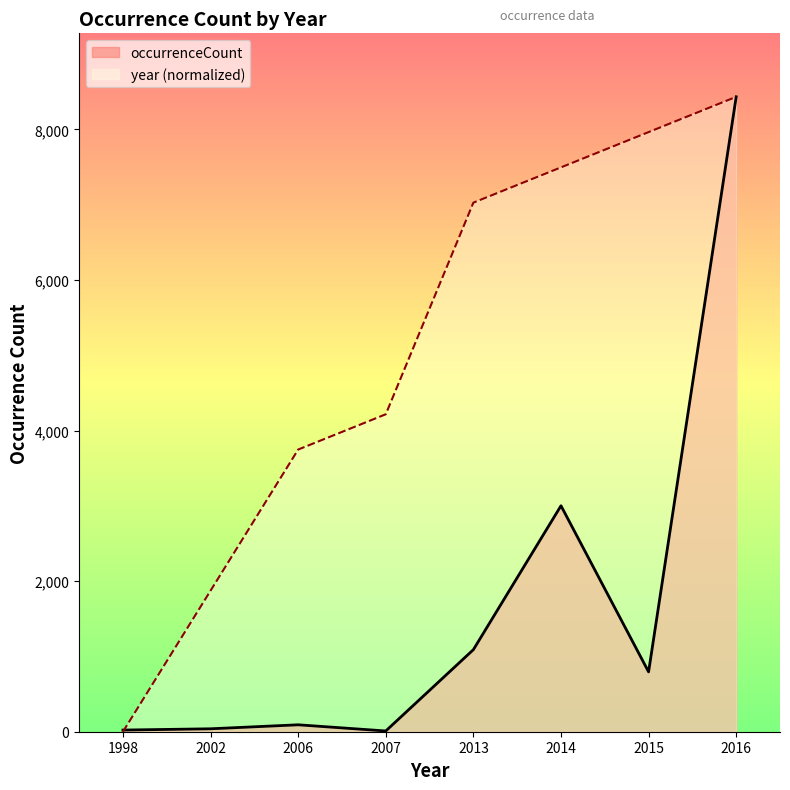

At which label does occurrenceCount first exceed 795?

2013